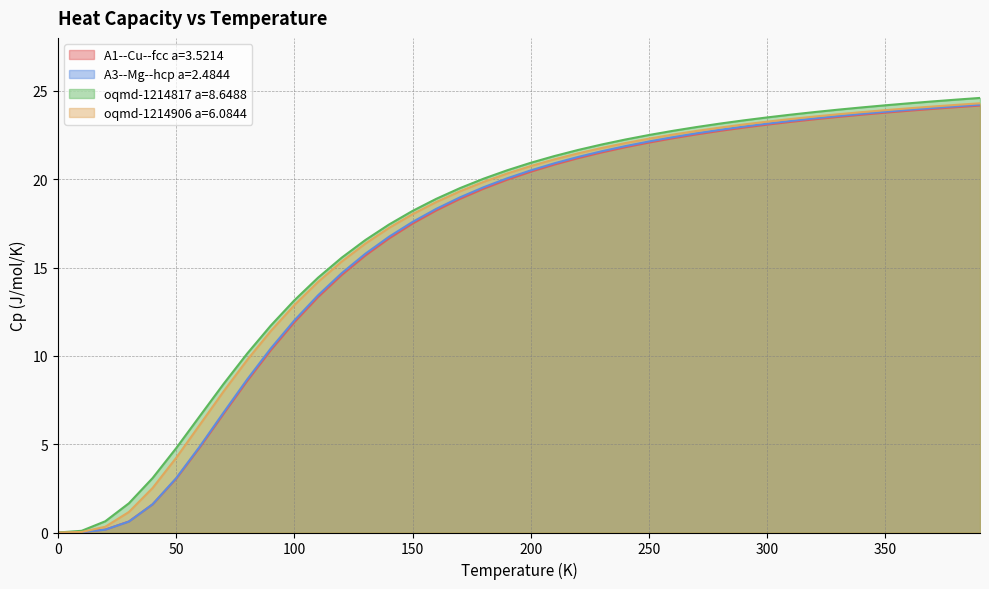

Reading left to right, transcribe all the data shown in this chart.

A1--Cu--fcc a=3.5214: 0.0	0.0	0.2	0.6	1.6	3.0	4.8	6.7	8.6	10.3	11.9	13.3	14.6	15.7	16.6	17.5	18.2	18.9	19.5	20.0	20.4	20.8	21.2	21.5	21.8	22.1	22.3	22.5	22.7	22.9	23.1	23.2	23.4	23.5	23.7	23.8	23.9	24.0	24.1	24.2
A3--Mg--hcp a=2.4844: 0.0	0.0	0.2	0.6	1.6	3.1	4.9	6.8	8.7	10.4	12.0	13.4	14.7	15.8	16.7	17.6	18.3	19.0	19.5	20.1	20.5	20.9	21.3	21.6	21.9	22.1	22.4	22.6	22.8	23.0	23.1	23.3	23.4	23.6	23.7	23.8	23.9	24.0	24.1	24.2
oqmd-1214817 a=8.6488: 0.0	0.1	0.6	1.7	3.1	4.8	6.6	8.4	10.1	11.7	13.1	14.4	15.6	16.6	17.4	18.2	18.9	19.5	20.0	20.5	20.9	21.3	21.7	22.0	22.2	22.5	22.7	23.0	23.1	23.3	23.5	23.7	23.8	23.9	24.1	24.2	24.3	24.4	24.5	24.6
oqmd-1214906 a=6.0844: 0.0	0.0	0.3	1.2	2.5	4.2	6.1	8.0	9.8	11.4	12.9	14.2	15.3	16.4	17.2	18.0	18.7	19.3	19.8	20.3	20.7	21.1	21.5	21.8	22.0	22.3	22.5	22.7	22.9	23.1	23.3	23.4	23.5	23.7	23.8	23.9	24.0	24.1	24.2	24.3